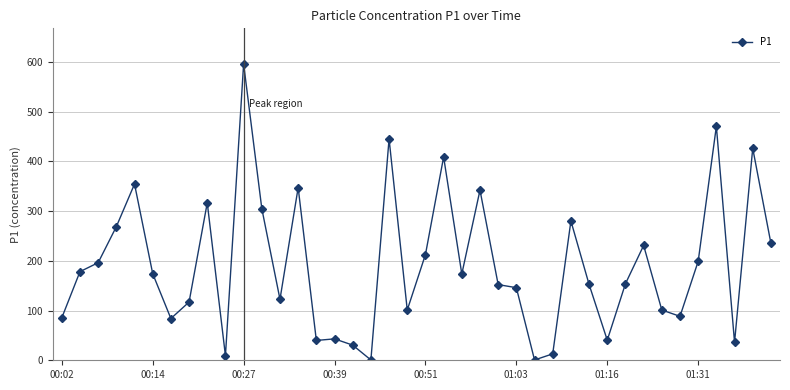

What is the average value?

192.0